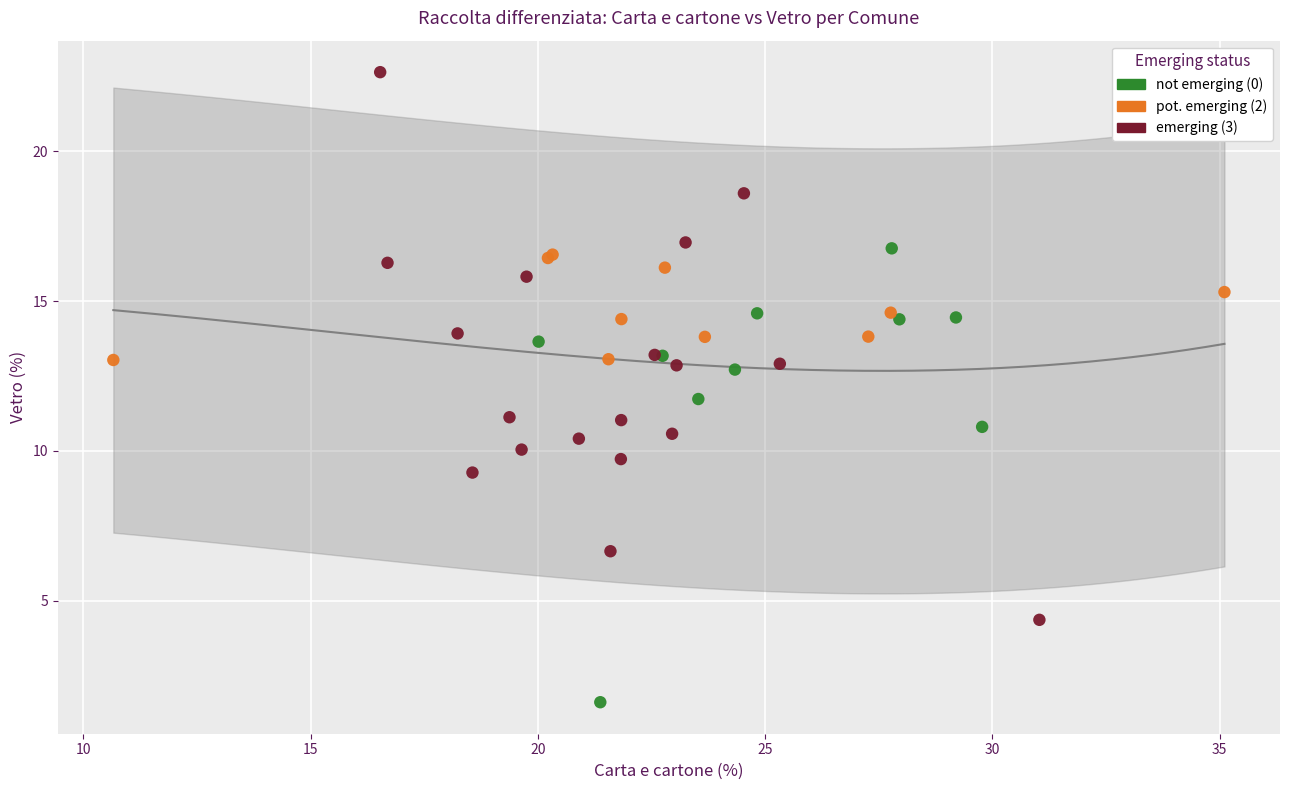

Which series reaches the minimum Y coordinate?

not emerging (0)